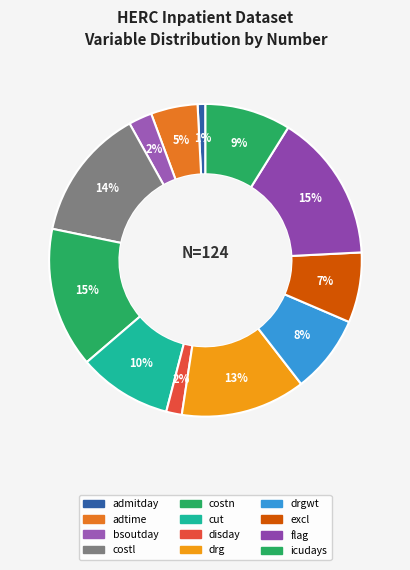

How many slices are in this pie chart?

12